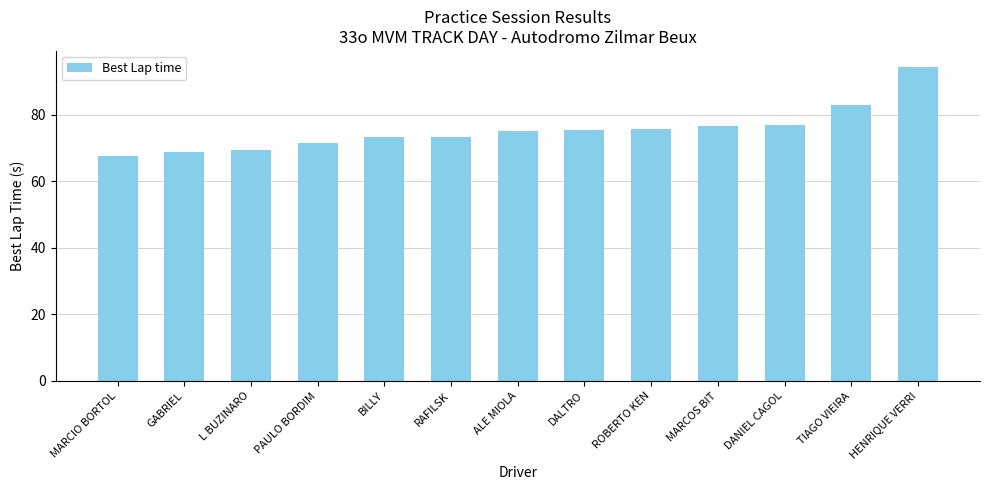

What is the approximate value at MARCOS BIT?

76.8